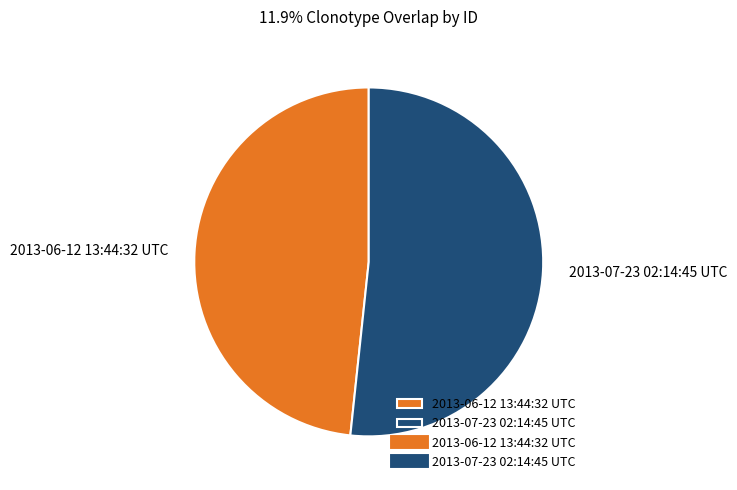

Which slice is the largest?

2013-07-23 02:14:45 UTC